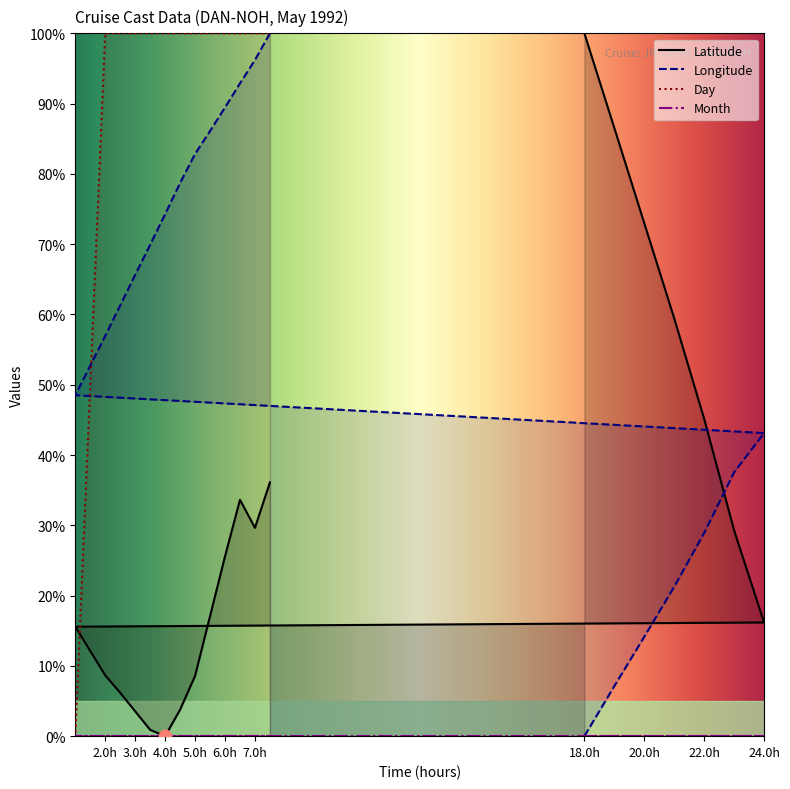

Which series contains the highest Y value?

Latitude